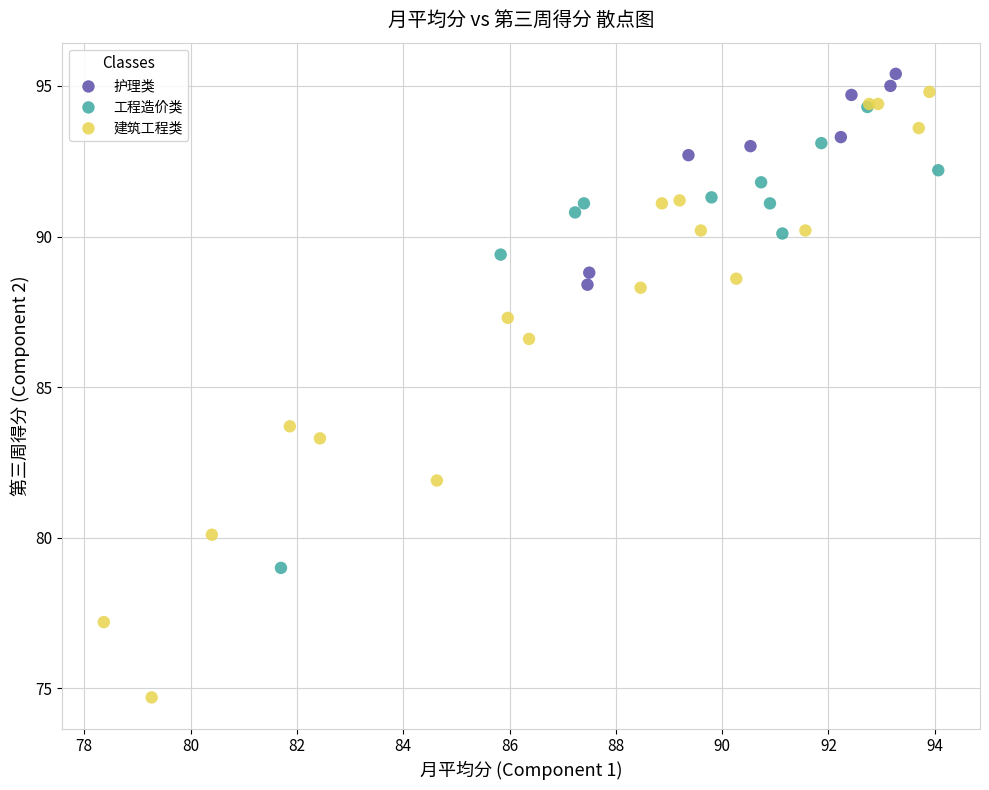

Which series contains the lowest Y value?

建筑工程类